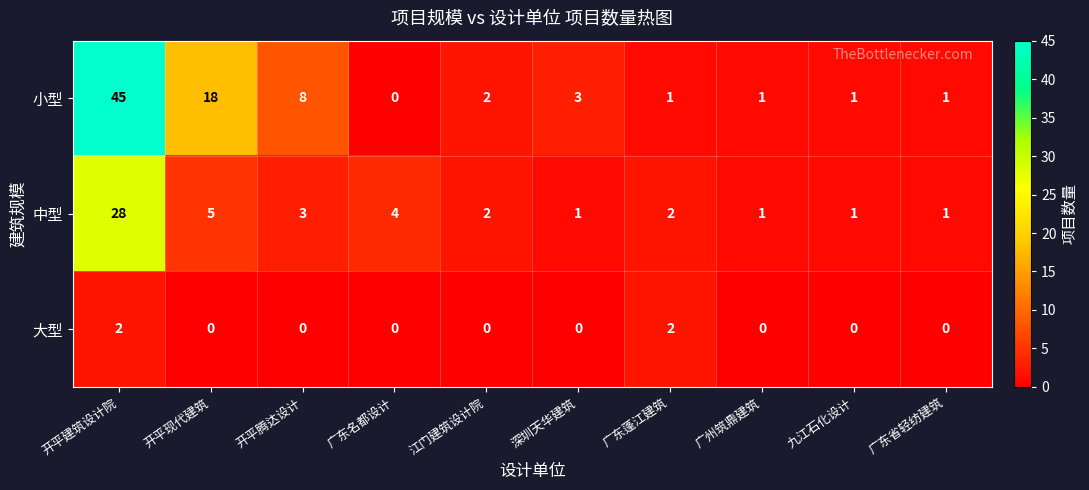

Is it true that 大型 equals 0 at 广东名都设计?

True